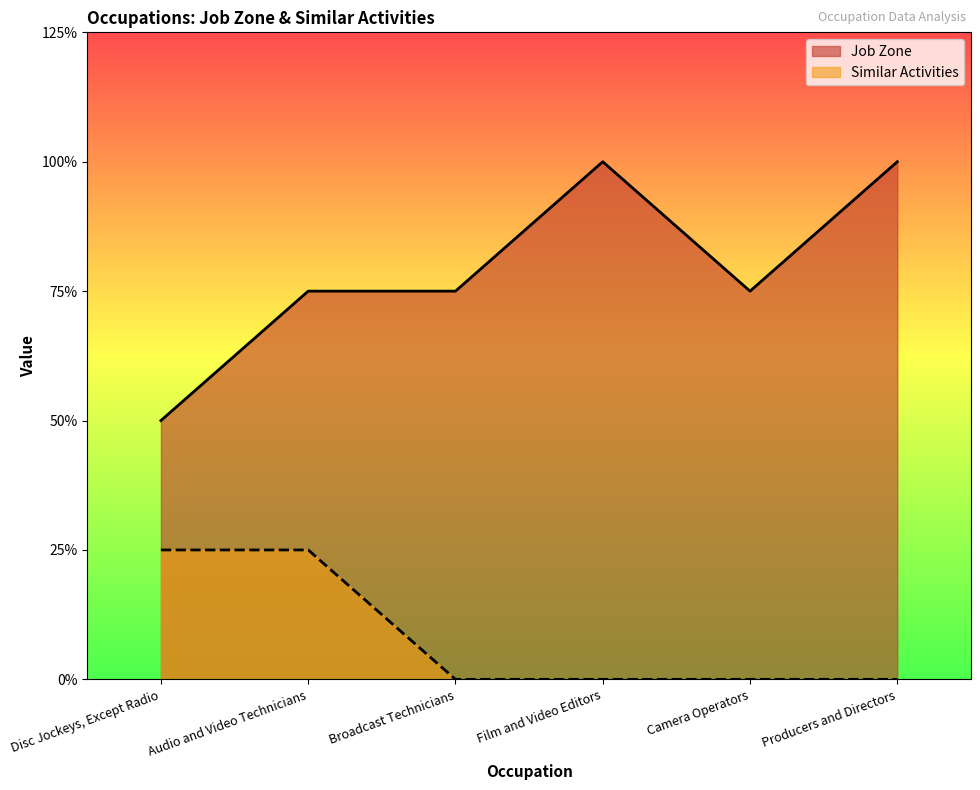

What is the label of the 1st point from the left?

Disc Jockeys, Except Radio